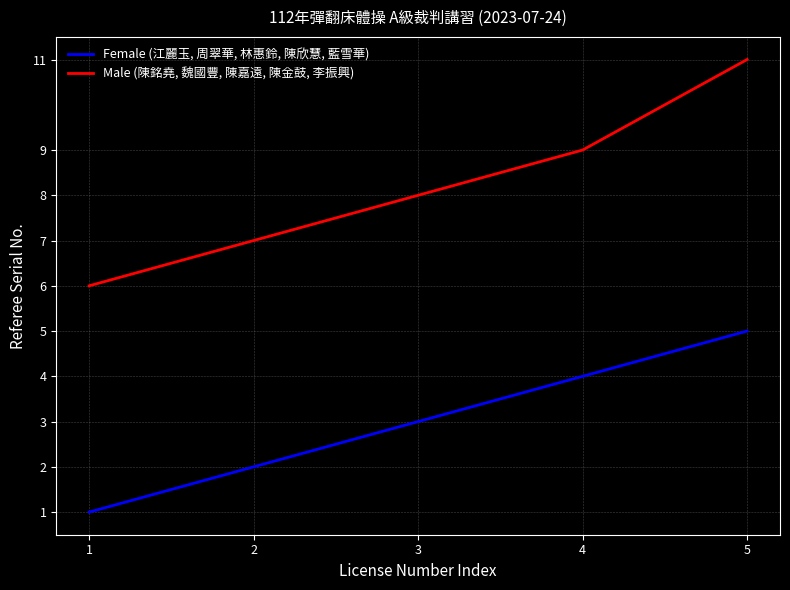

List the labels in order of Male (陳銘堯, 魏國豐, 陳嘉遠, 陳金鼓, 李振興) value, smallest first.

1, 2, 3, 4, 5